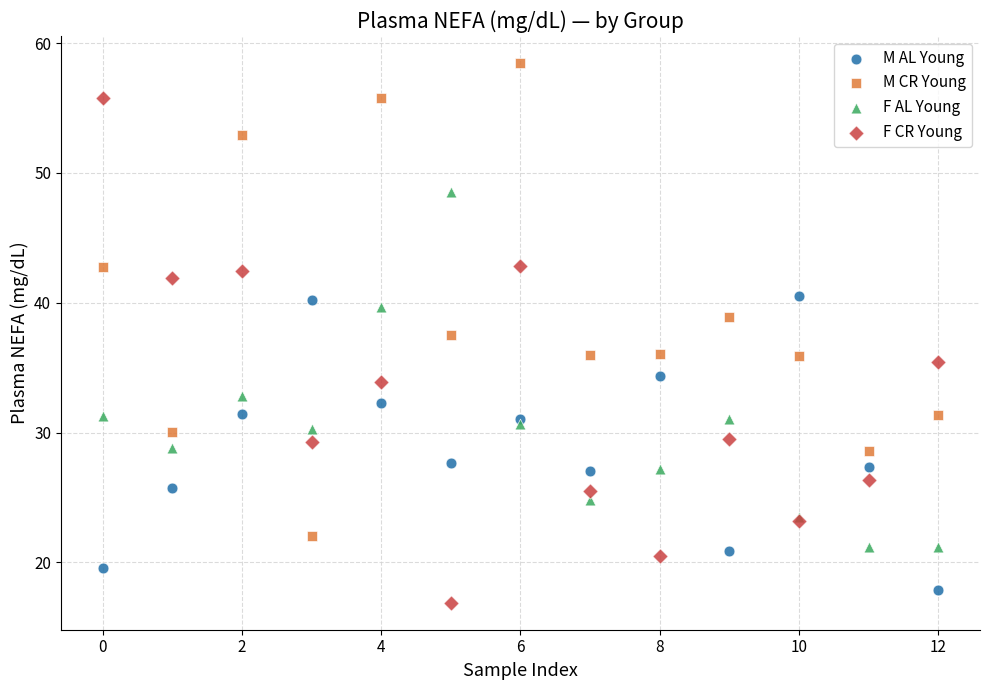

Which series contains the highest Y value?

M CR Young